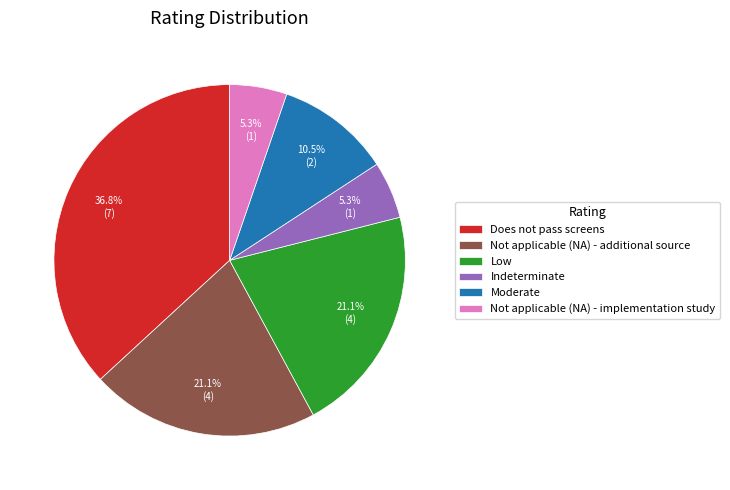

How many segments does this pie chart have?

6